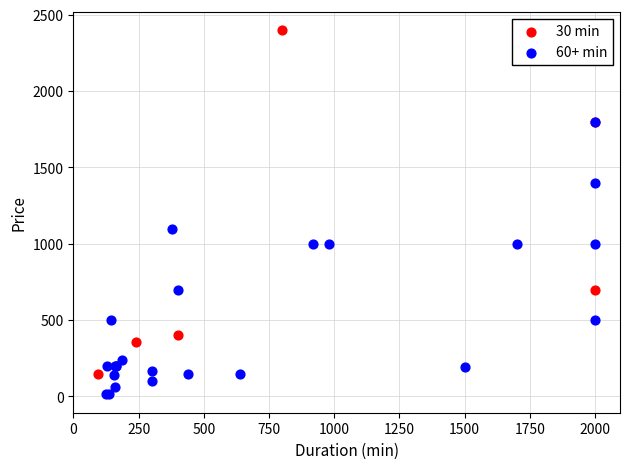

Which series contains the highest Y value?

30 min